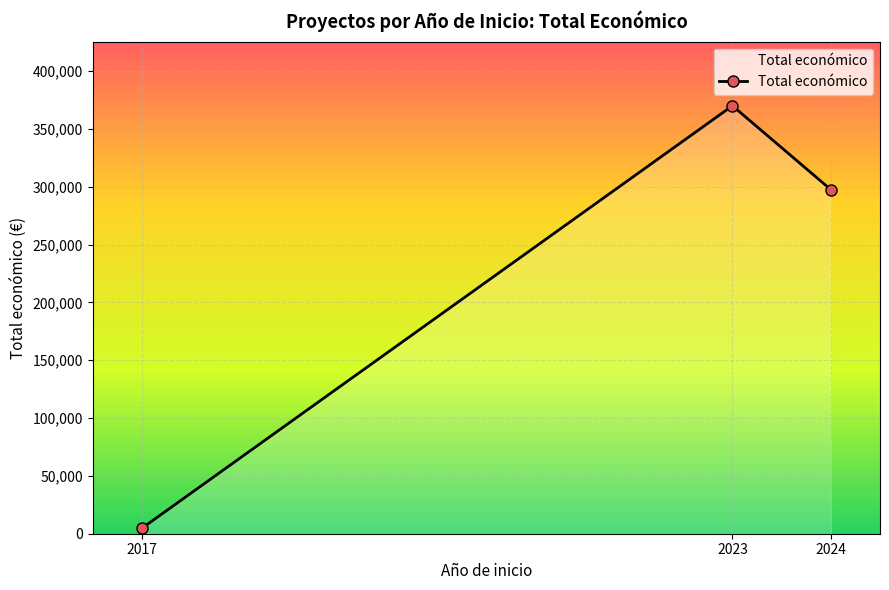

How many data points does each series have?

3